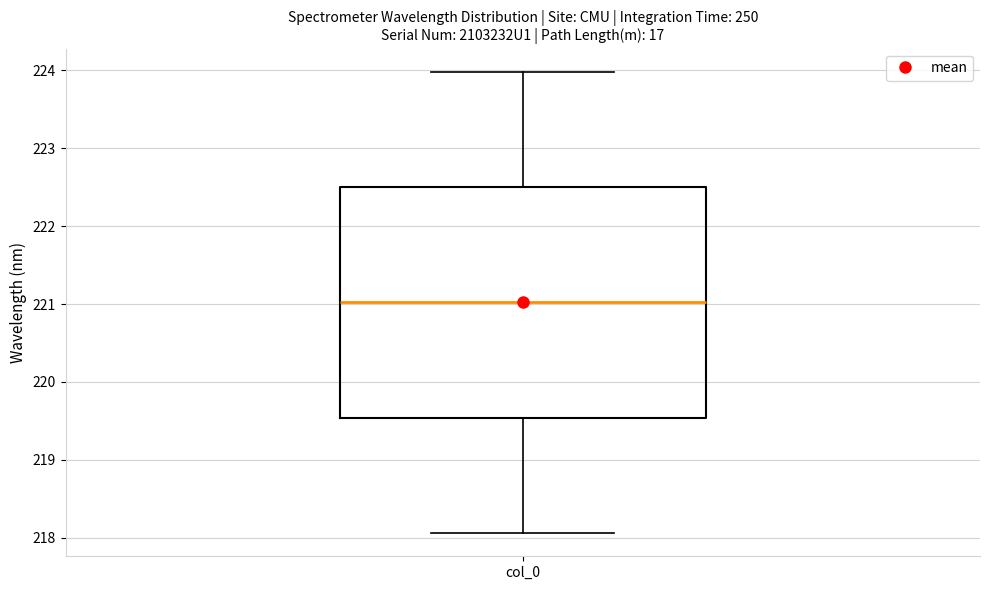

Where is the upper edge of the box for col_0 on the y-axis? The values are not printed on the chart, so give them approximately, as read against the axis.

222.5